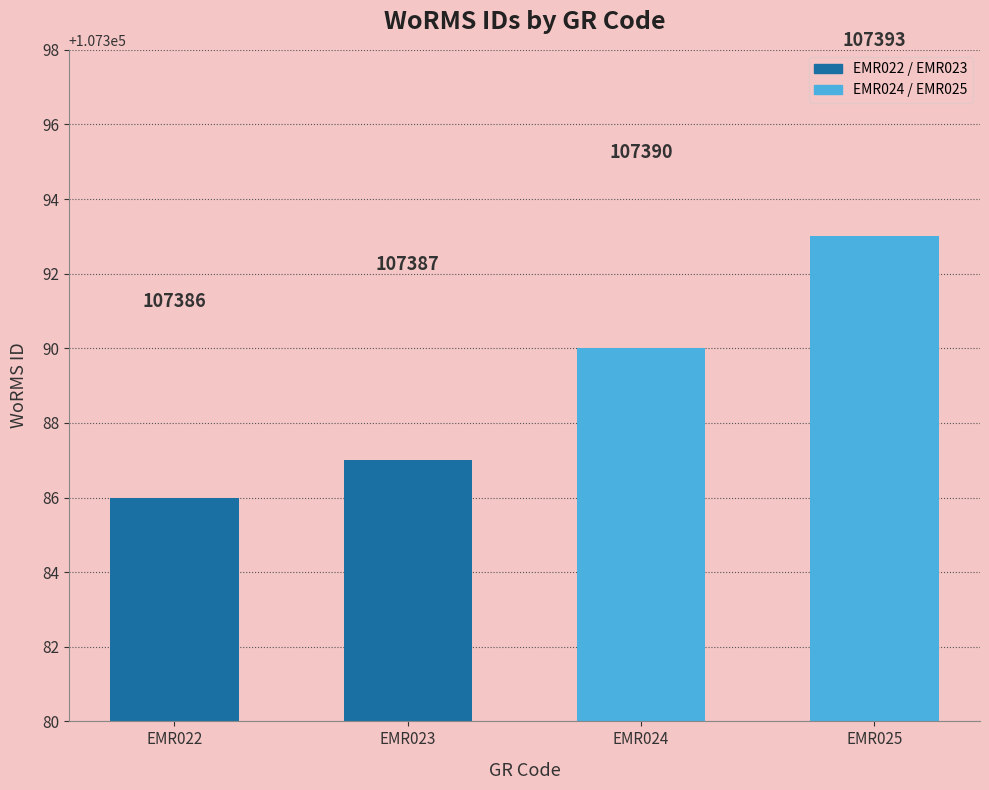

True or false: the data shows 107386 at EMR022.

True